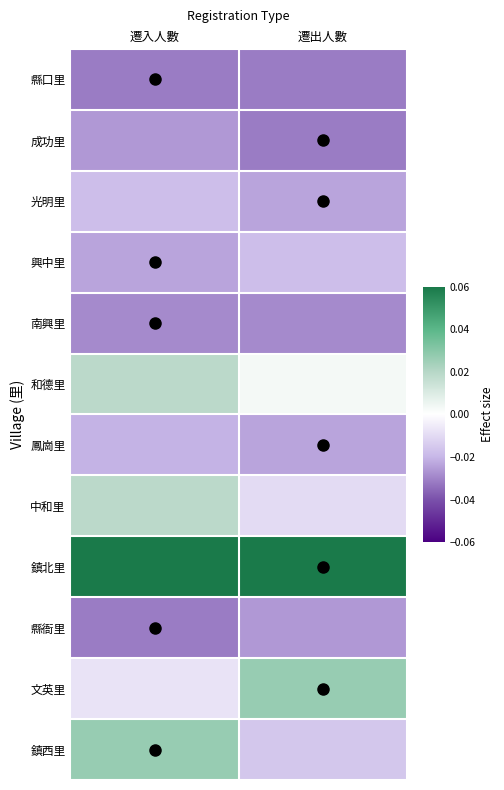

At how many categories does at least one series exceed 0?

2